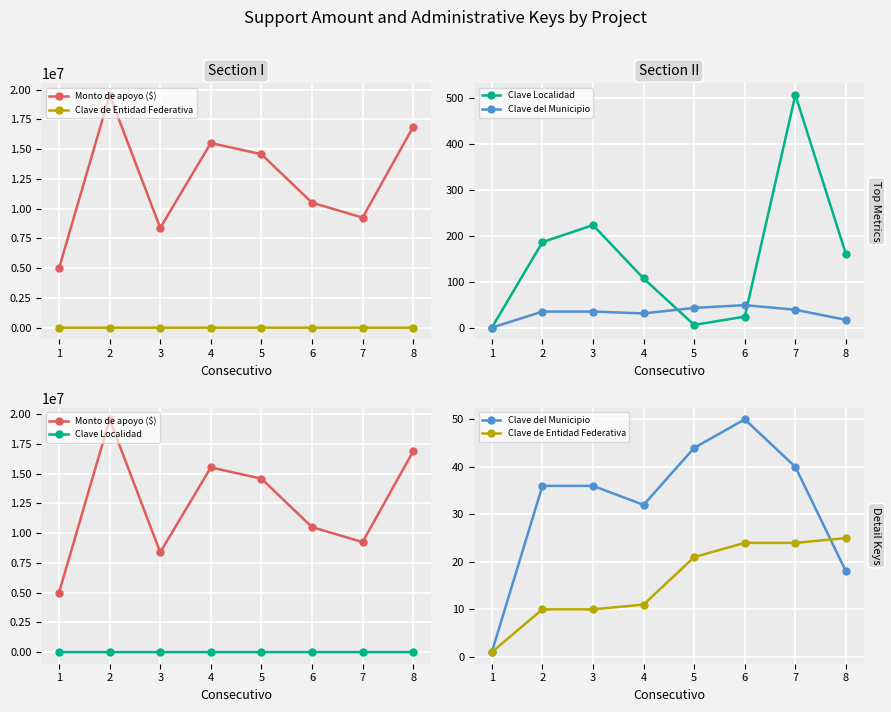

Which series has the largest total across all categories?

Monto de apoyo ($)